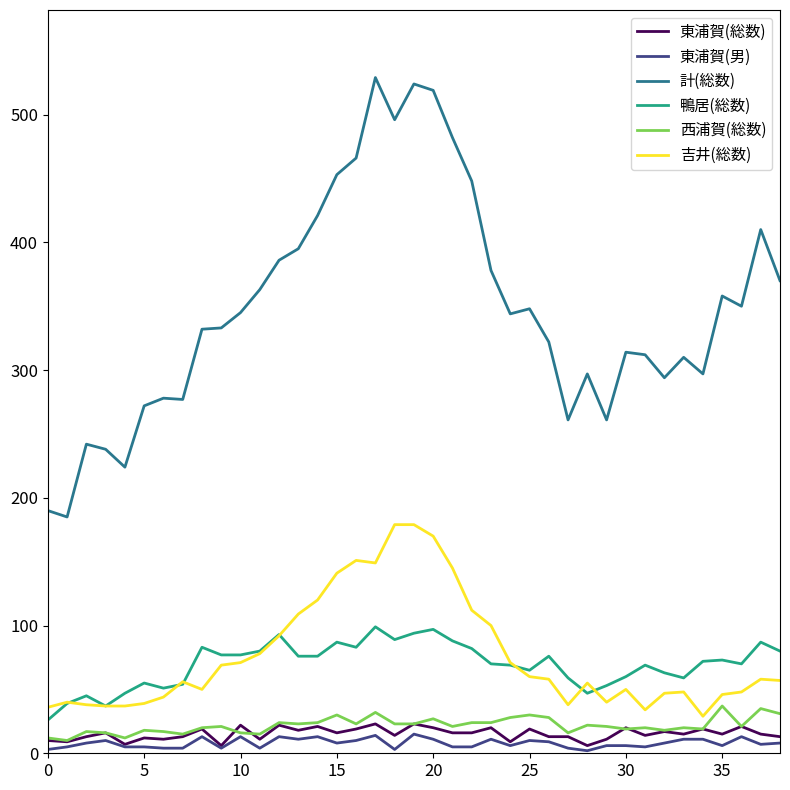

True or false: 吉井(総数) has more than 1 interior local peaks.

True